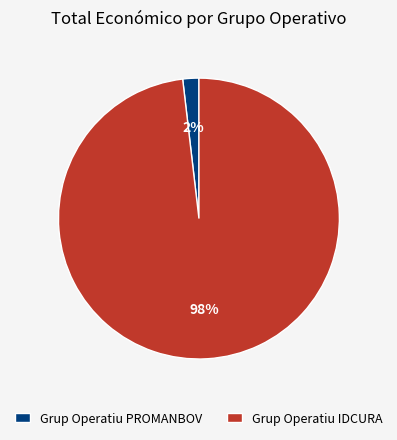

Which category has the biggest portion of the pie?

Grup Operatiu IDCURA